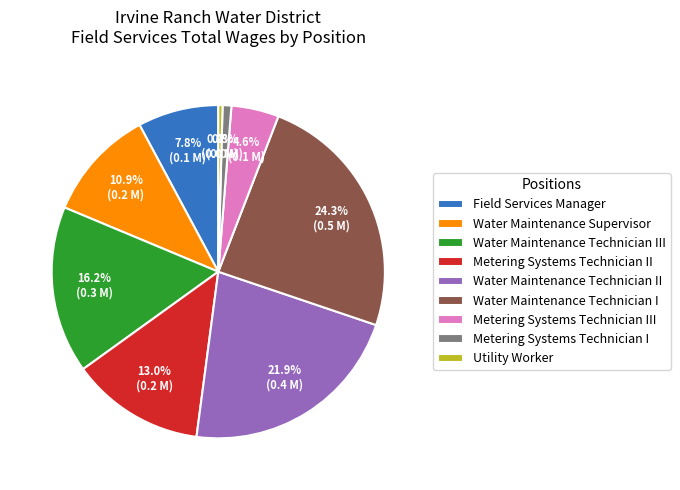

Is there any slice that represents more than half of the pie?

No